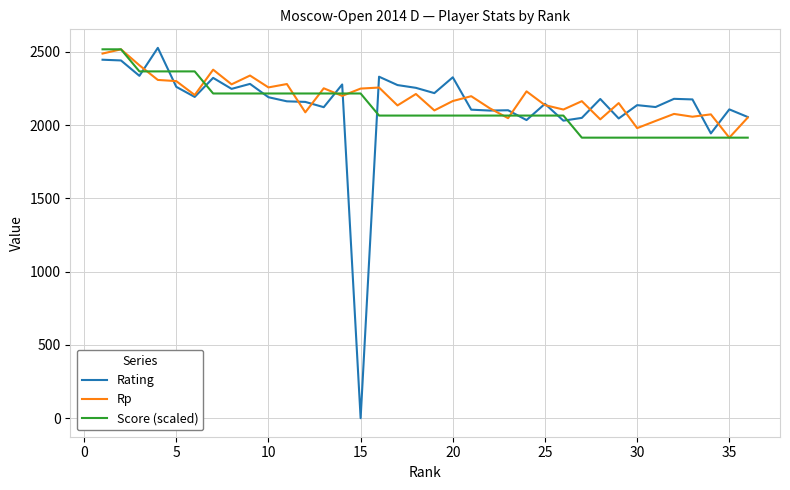

What is the maximum value for Score (scaled)?

2518.0